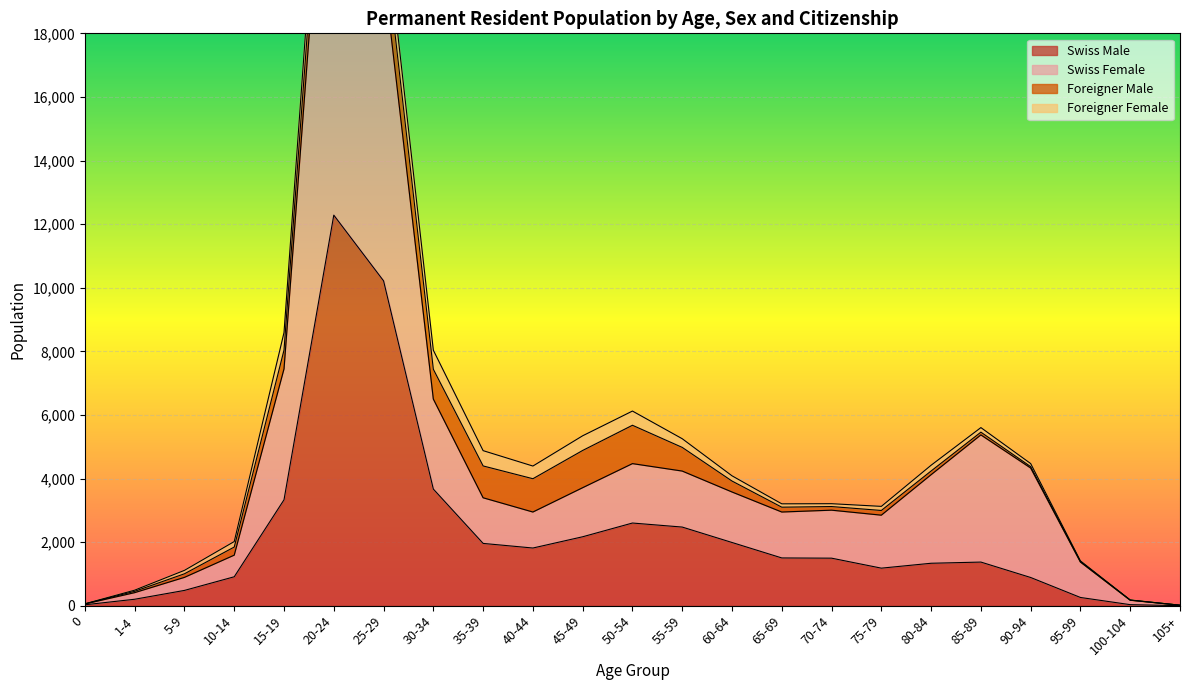

Which category has the highest value in the Swiss Male series?

20-24